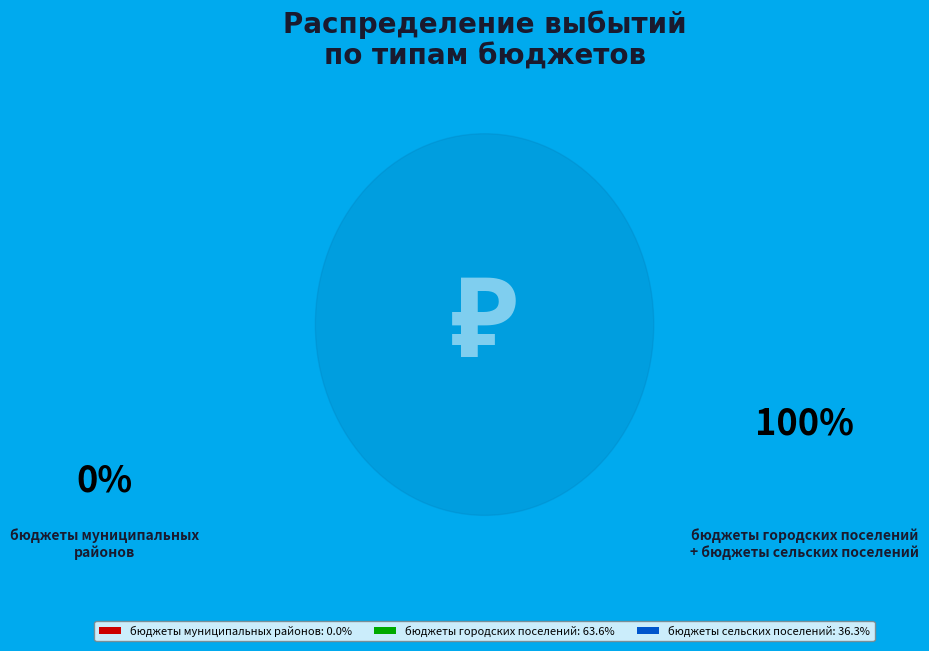

How many segments does this pie chart have?

3